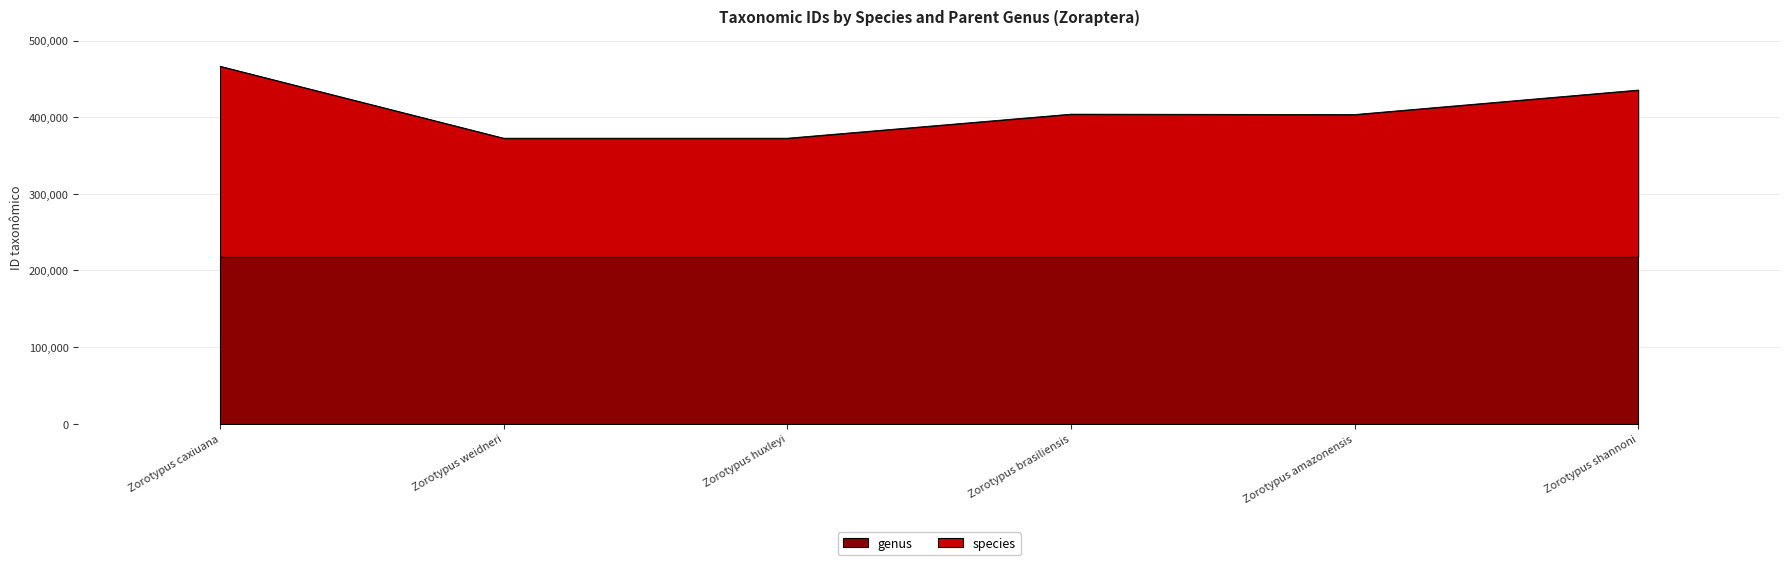

Which label corresponds to the smallest value in the chart?

Zorotypus weidneri